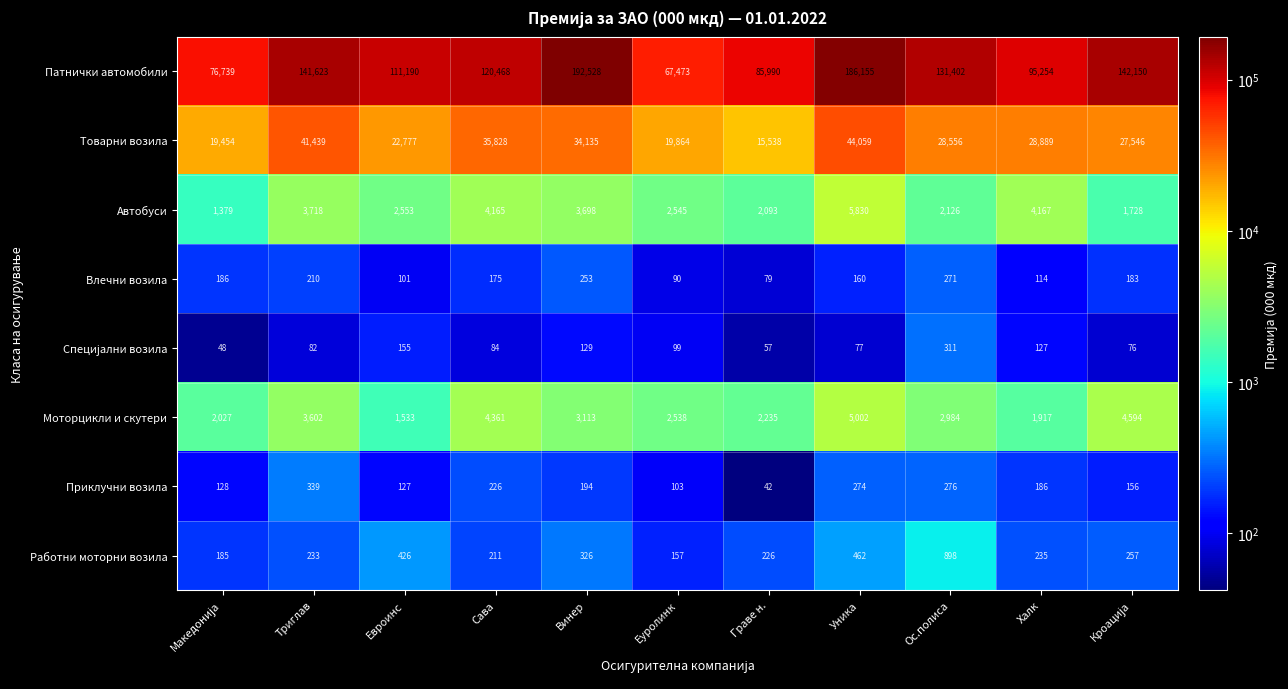

What is the difference between the highest and lowest values at Еуролинк?

67383